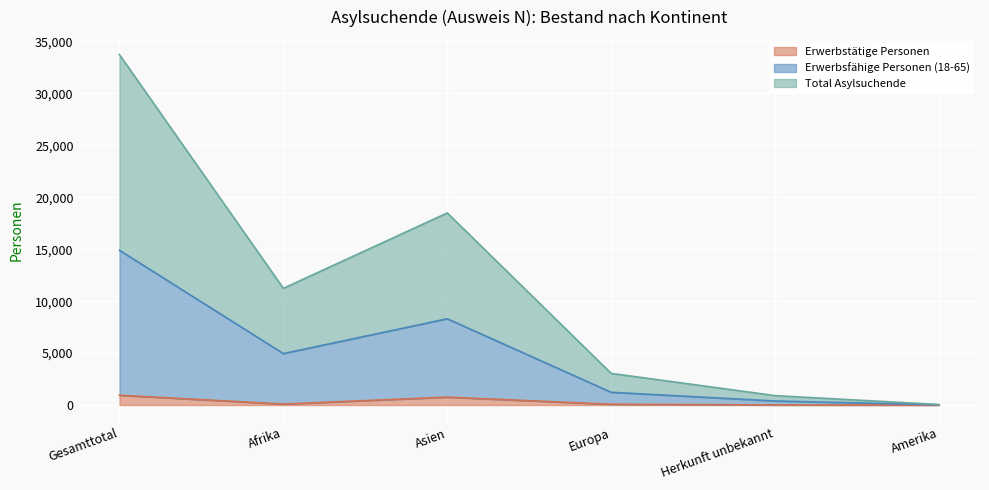

What is the highest value of the Erwerbstätige Personen series?

943